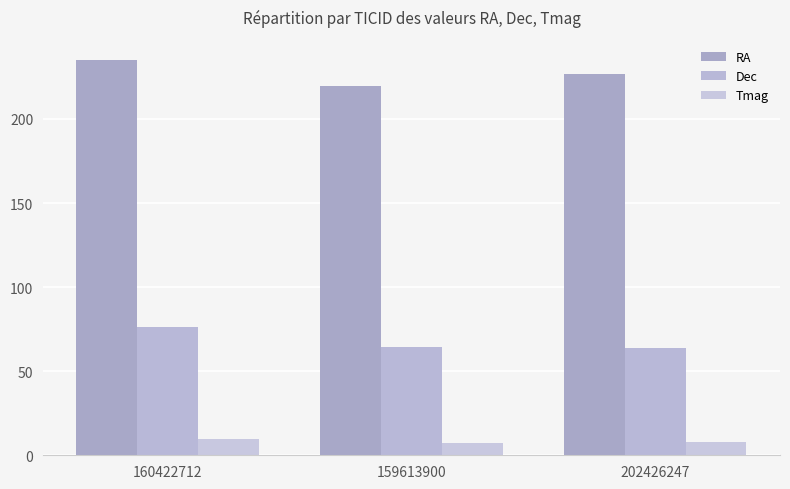

Which series has the largest range (max minus min)?

RA